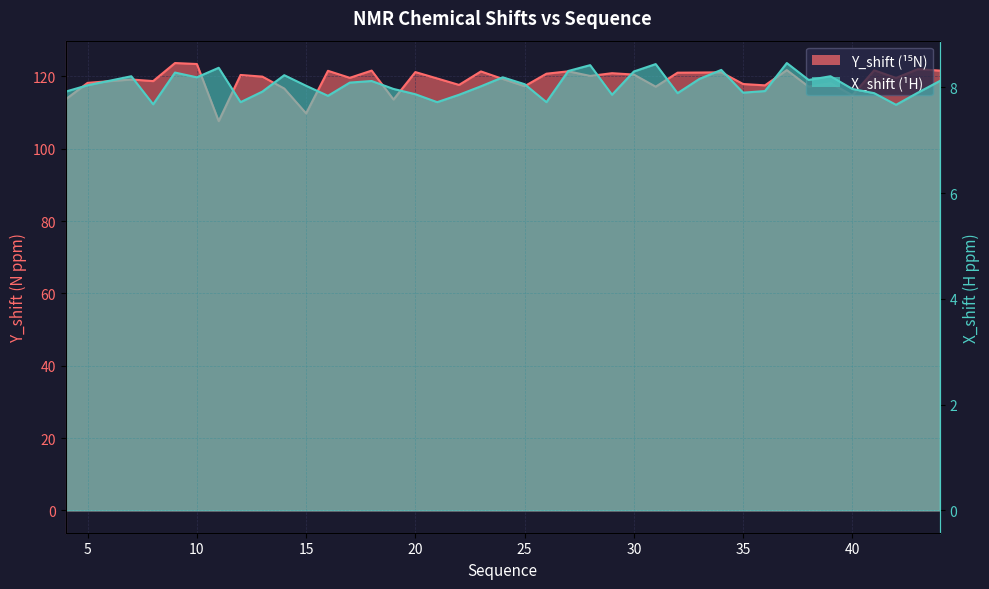

How many lines are shown in the chart?

2